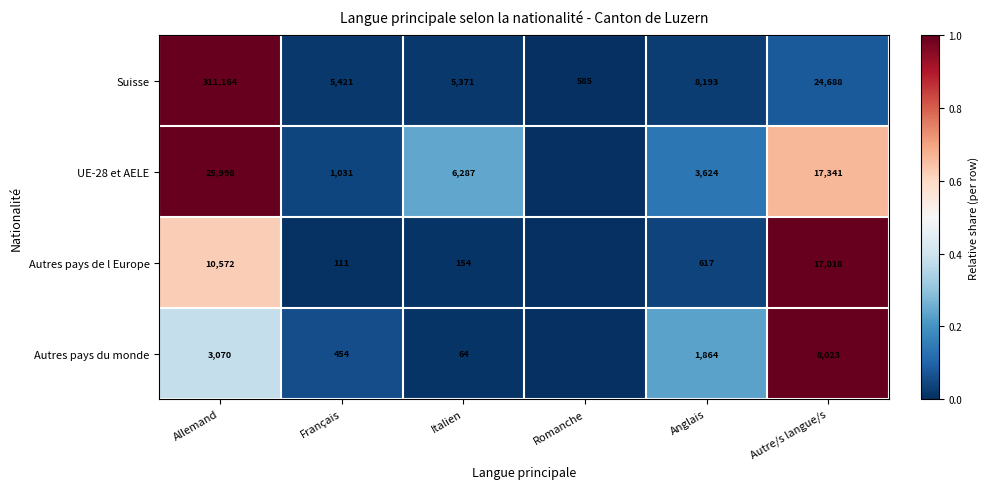

Which series changed the most between Allemand and Français?

Suisse